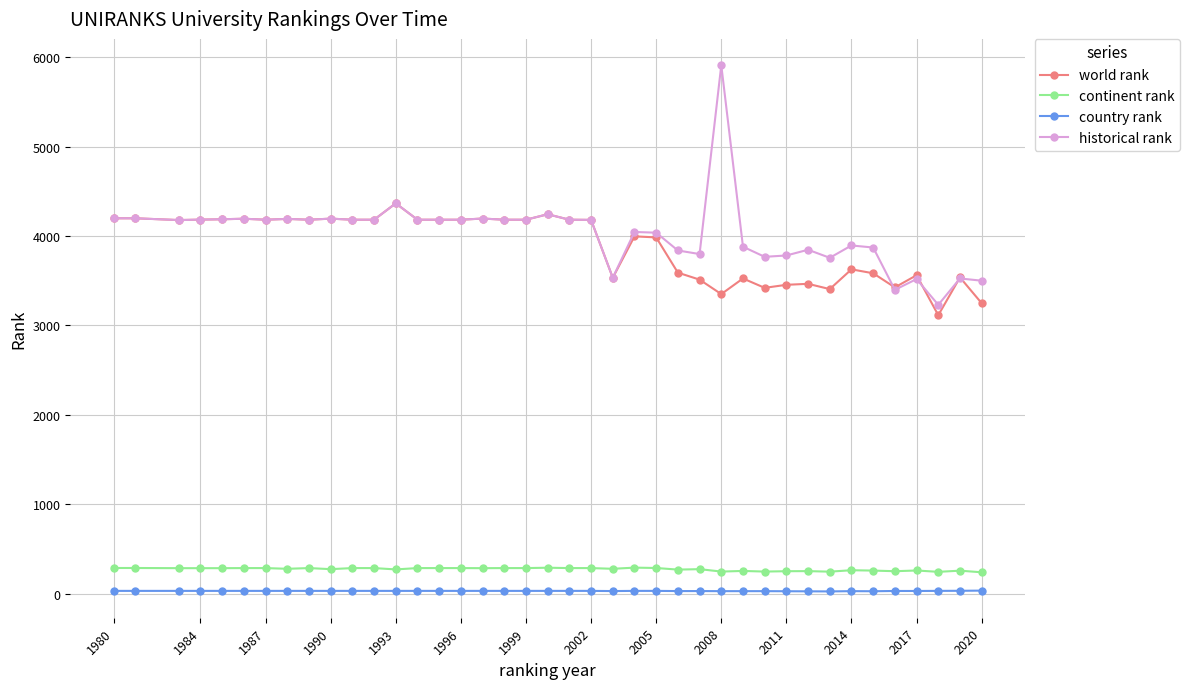

How many country rank values are between 29 and 31?

30